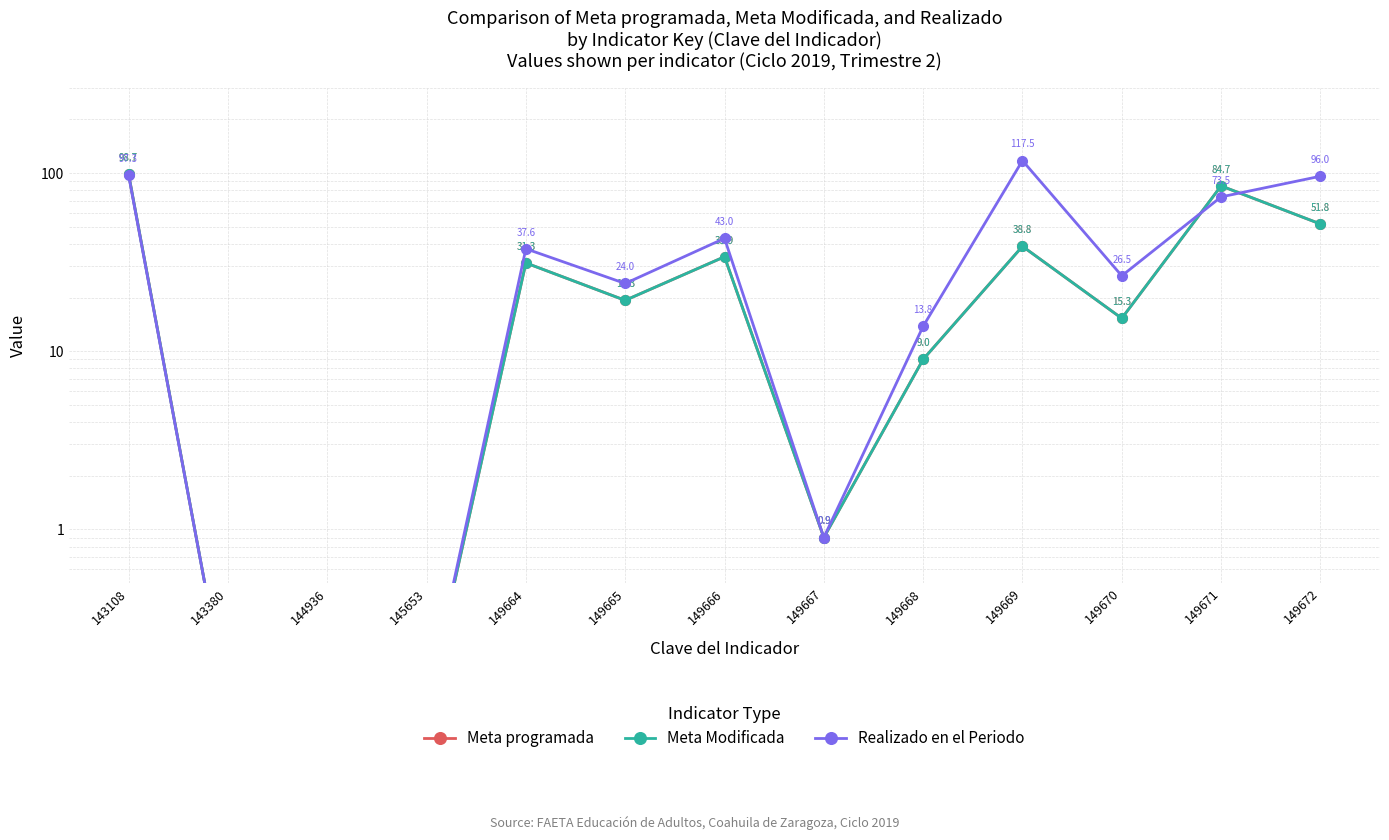

What is the total value across all series at 149671?

242.9